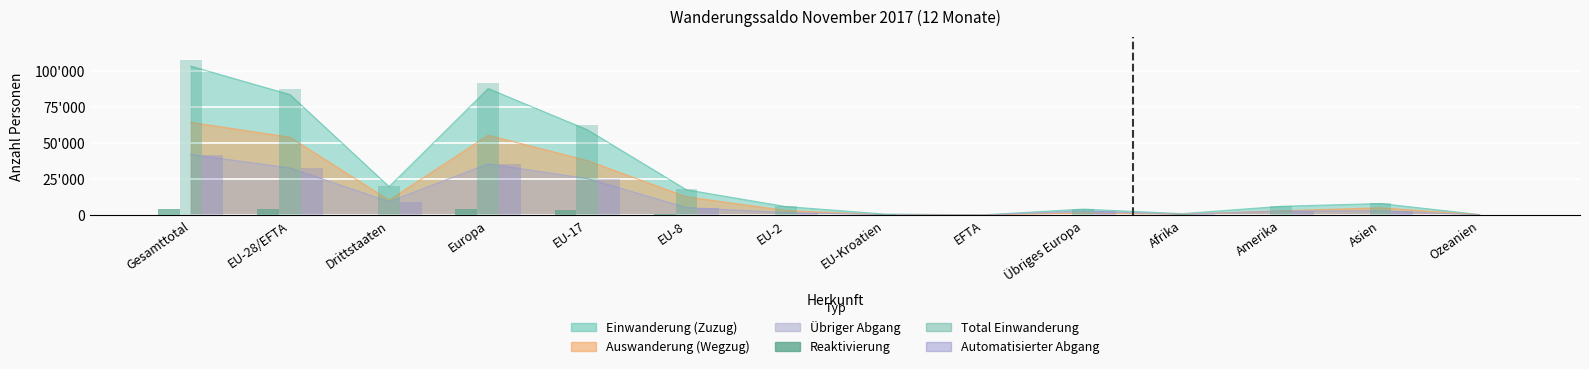

Rank the categories by Automatisierter Abgang value from highest to lowest.

Gesamttotal, Europa, EU-28/EFTA, EU-17, Drittstaaten, EU-8, Asien, Übriges Europa, Amerika, EU-2, Afrika, EU-Kroatien, Ozeanien, EFTA